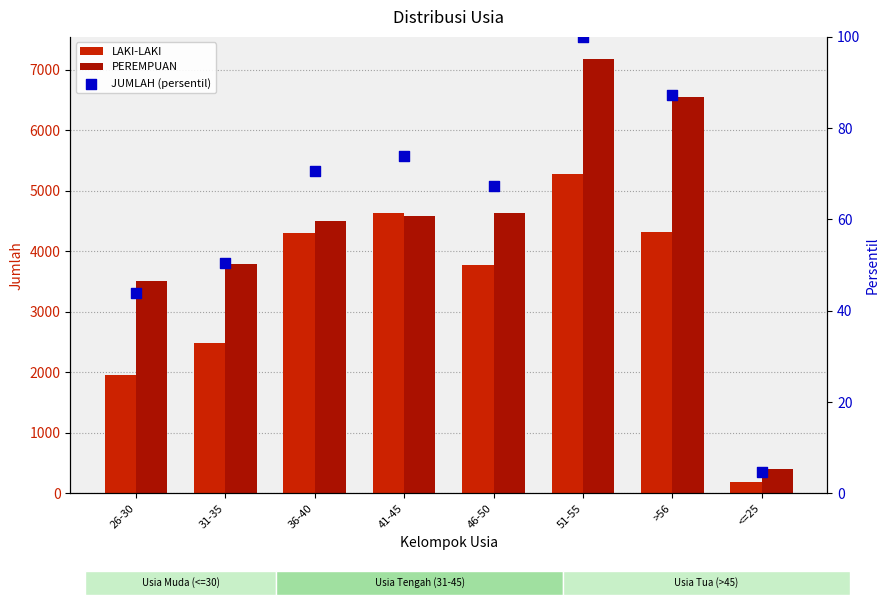

What are all the series names shown in the legend?

LAKI-LAKI, PEREMPUAN, JUMLAH (persentil)